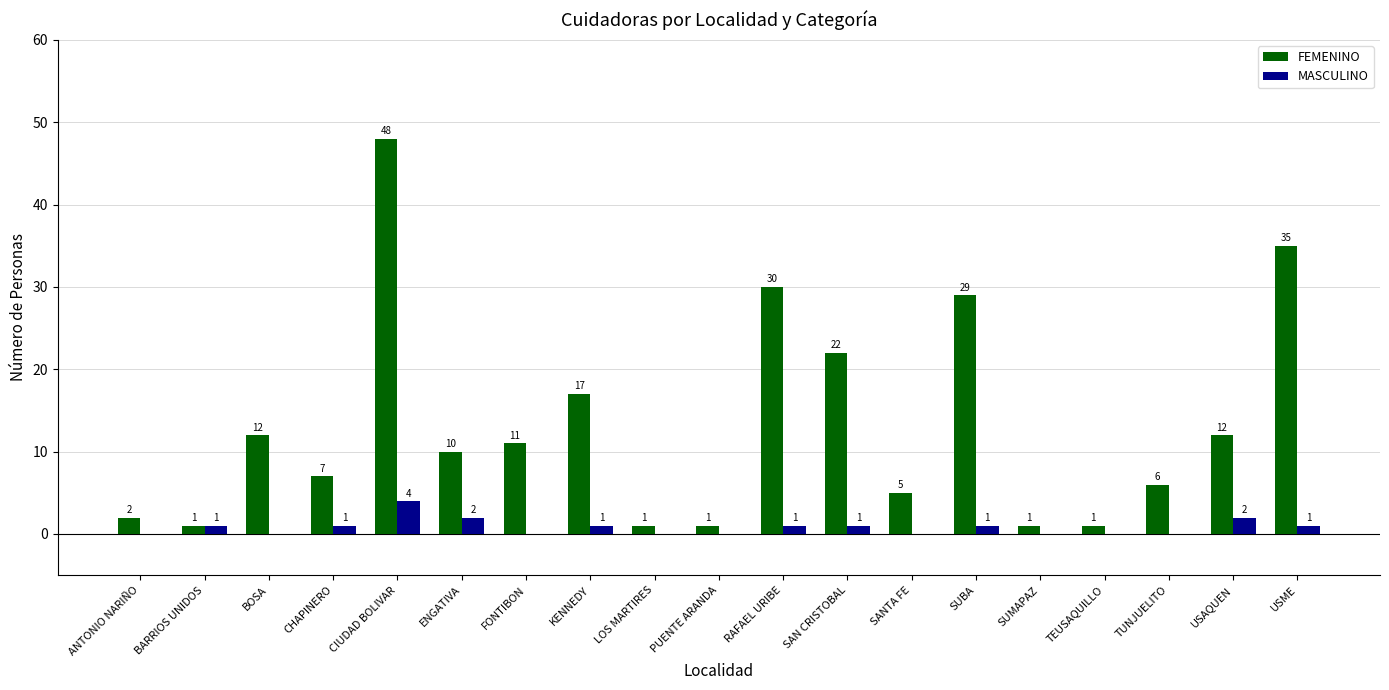

What is the spread (max minus min) of values at FONTIBON?

11